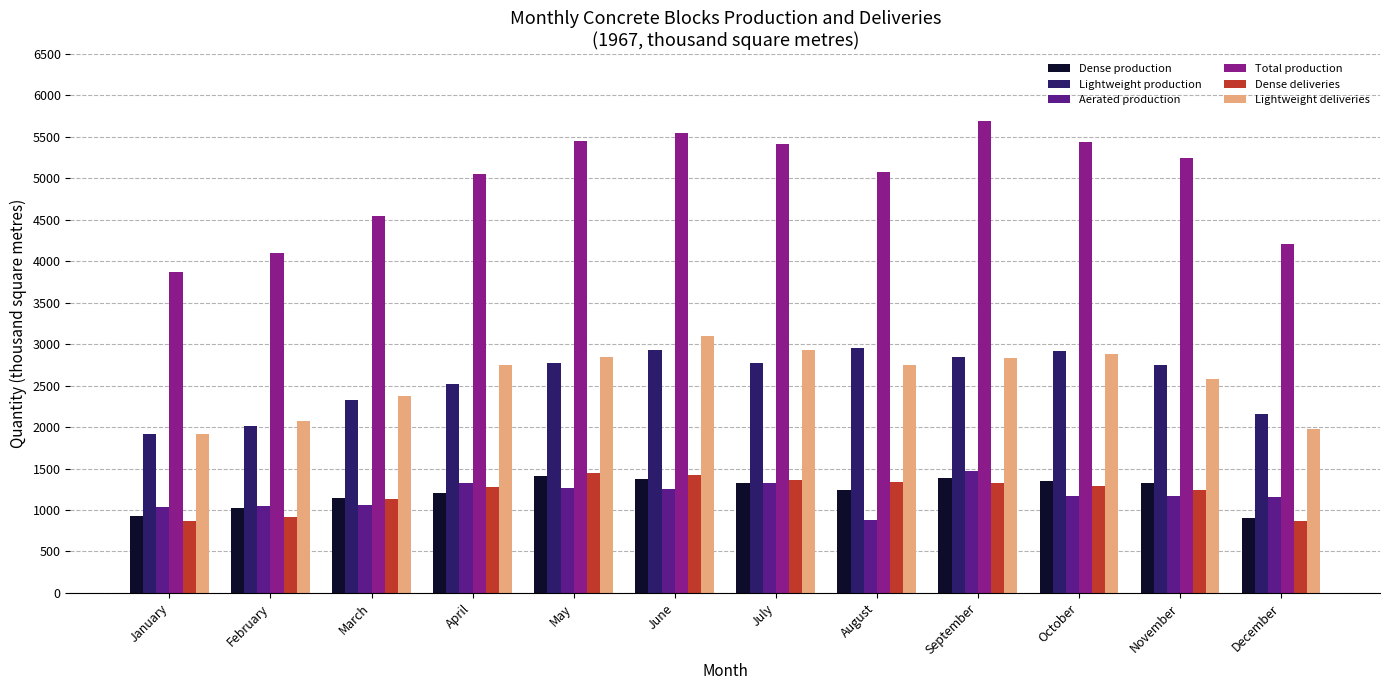

Which category has the lowest value in the Lightweight deliveries series?

January